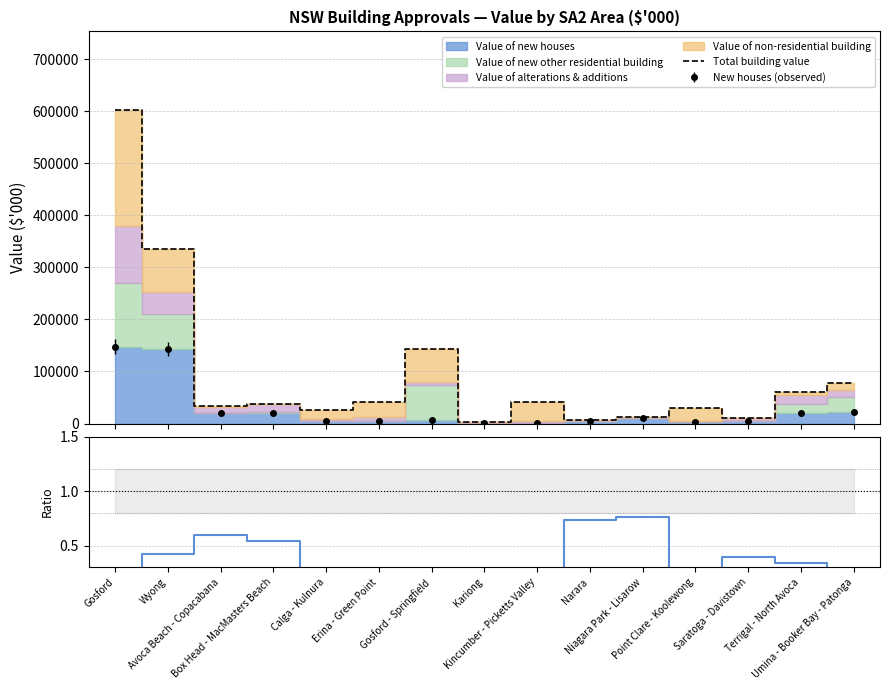

How many categories are shown in the chart?

15